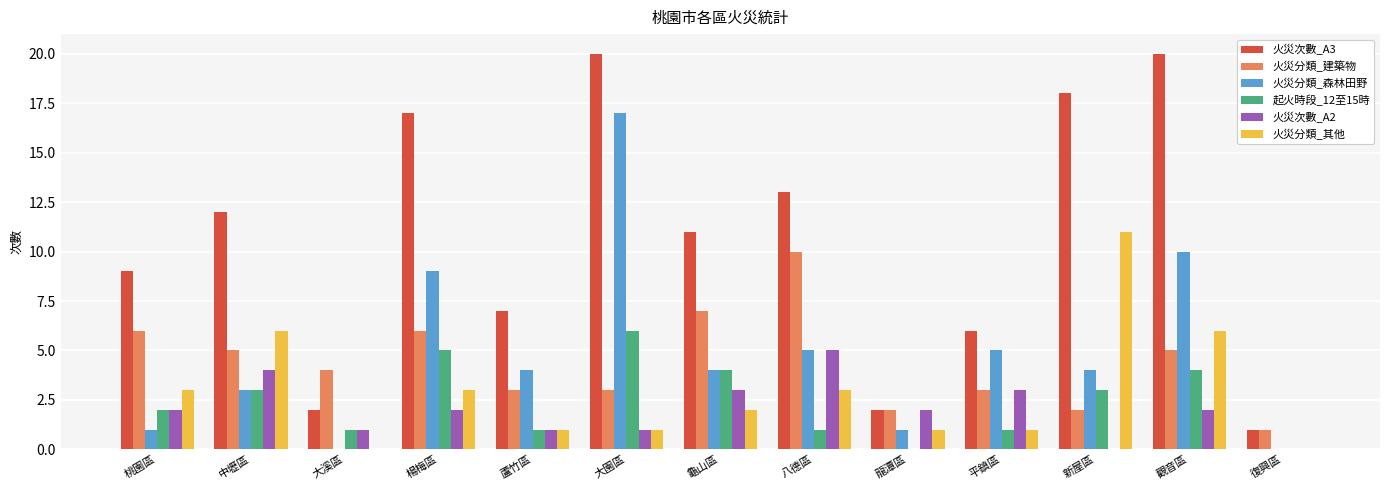

Are the bars horizontal?

No